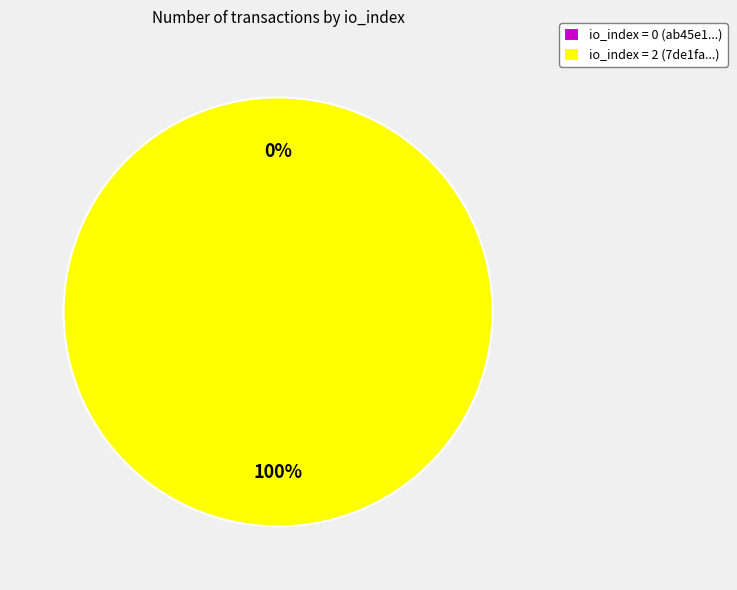

Which slice represents more than half of the pie?

direction=1 (io_index=2)